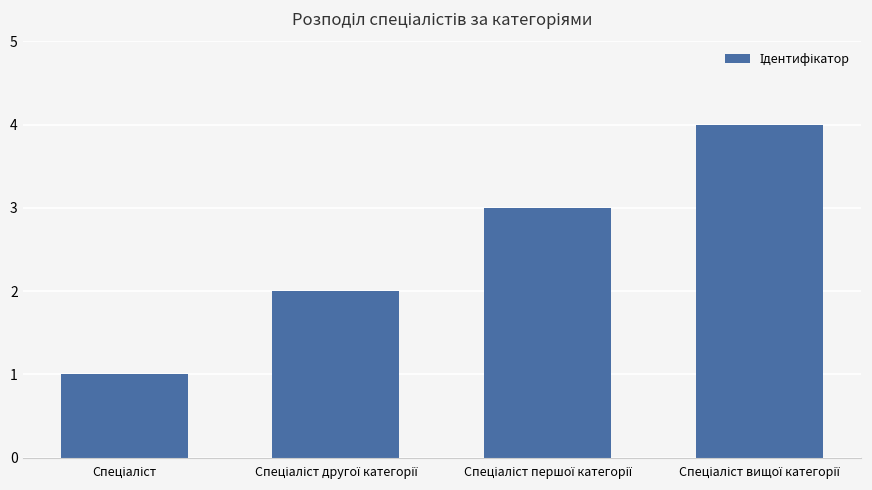

What is the maximum value shown in the chart?

4